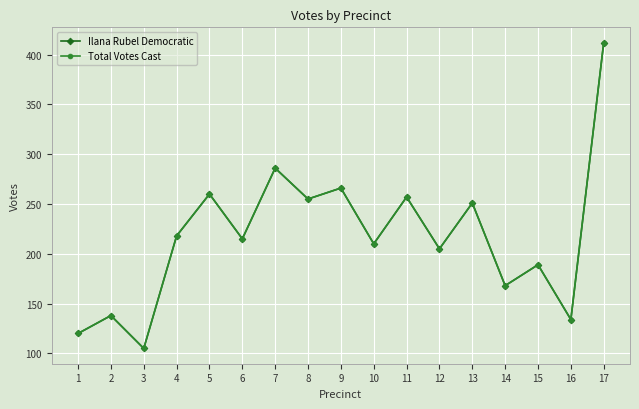

Which category has the highest value across all series?

17